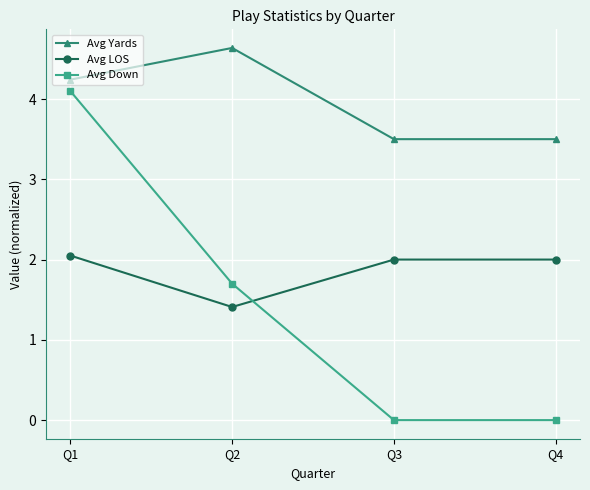

How many values in the Avg Yards series are below 4?

2